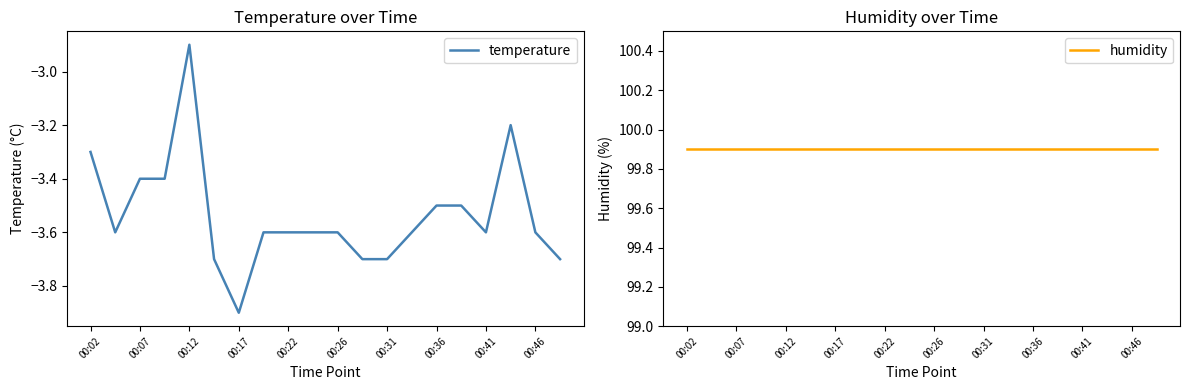

True or false: temperature has more than 0 points higher than both neighbors.

True